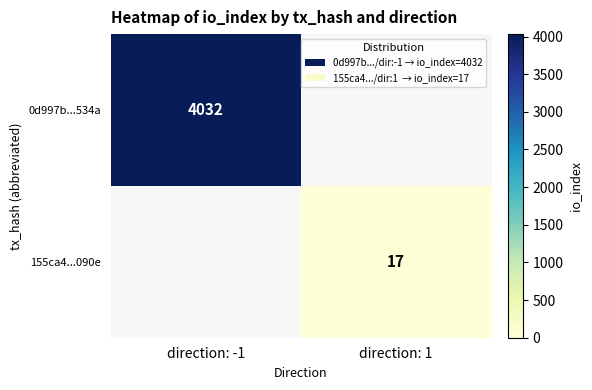

Is the value of 0d997b...534a at direction: -1 greater than the value of 155ca4...090e at direction: 1?

Yes